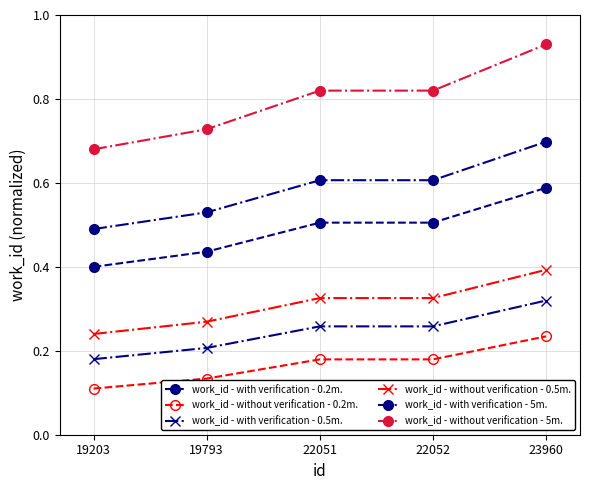

True or false: work_id - without verification - 0.2m. and work_id - with verification - 0.5m. intersect in this chart.

False